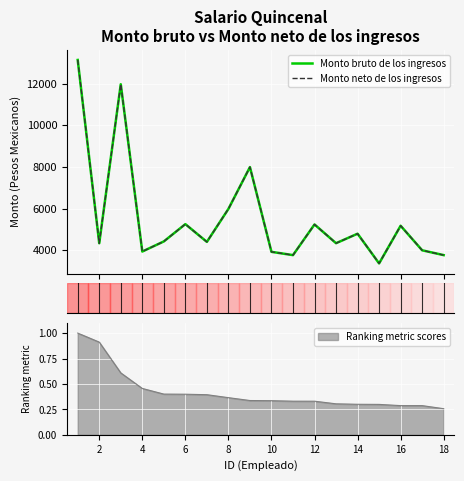

Reading right to left, transcribe all the data shown in this chart.

Monto bruto de los ingresos: 3768.2	3999.8	5177.5	3370.7	4795.4	4340.2	5240.0	3768.2	3925.2	7993.0	5984.3	4402.7	5255.0	4425.2	3940.2	11967.3	4337.7	13132.0
Monto neto de los ingresos: 3768.2	3999.8	5177.5	3370.7	4795.4	4340.2	5240.0	3768.2	3925.2	7993.0	5984.3	4402.7	5255.0	4425.2	3940.2	11967.3	4337.7	13132.0